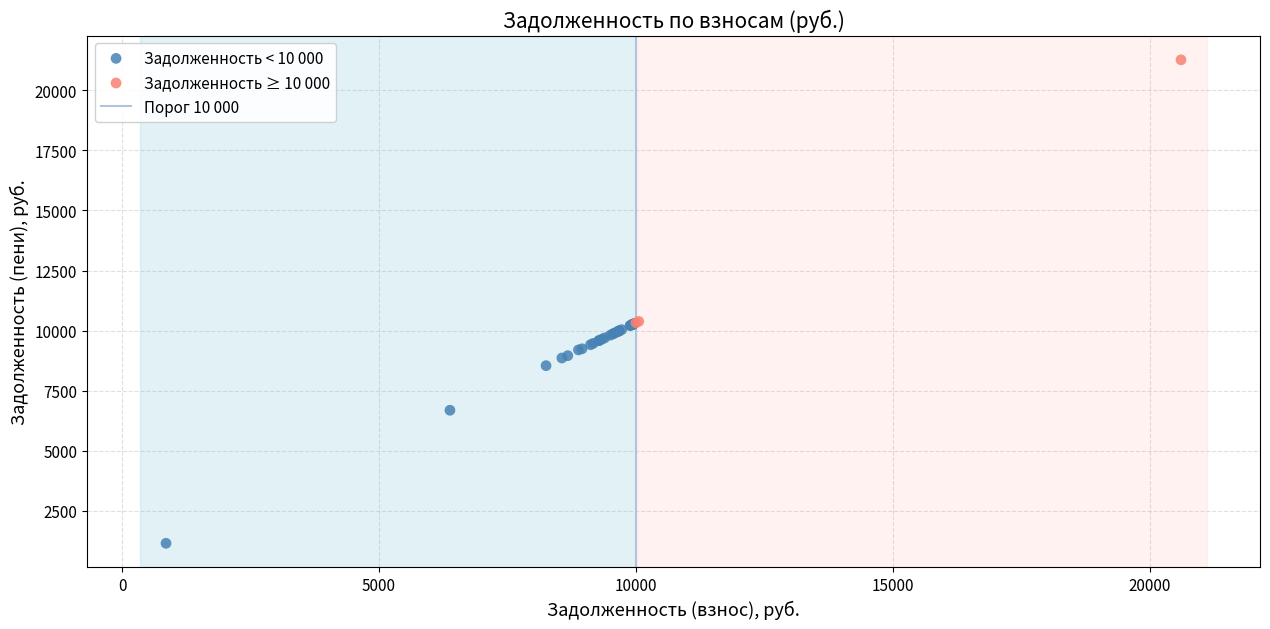

Which series contains the highest Y value?

Задолженность ≥ 10 000